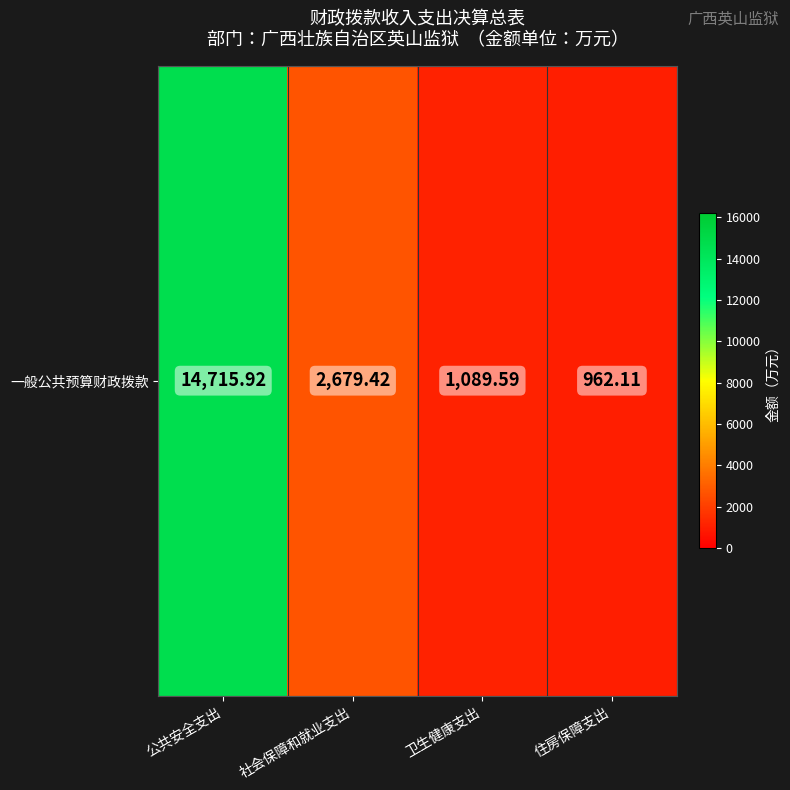

Which has a higher value, 住房保障支出 or 卫生健康支出?

卫生健康支出